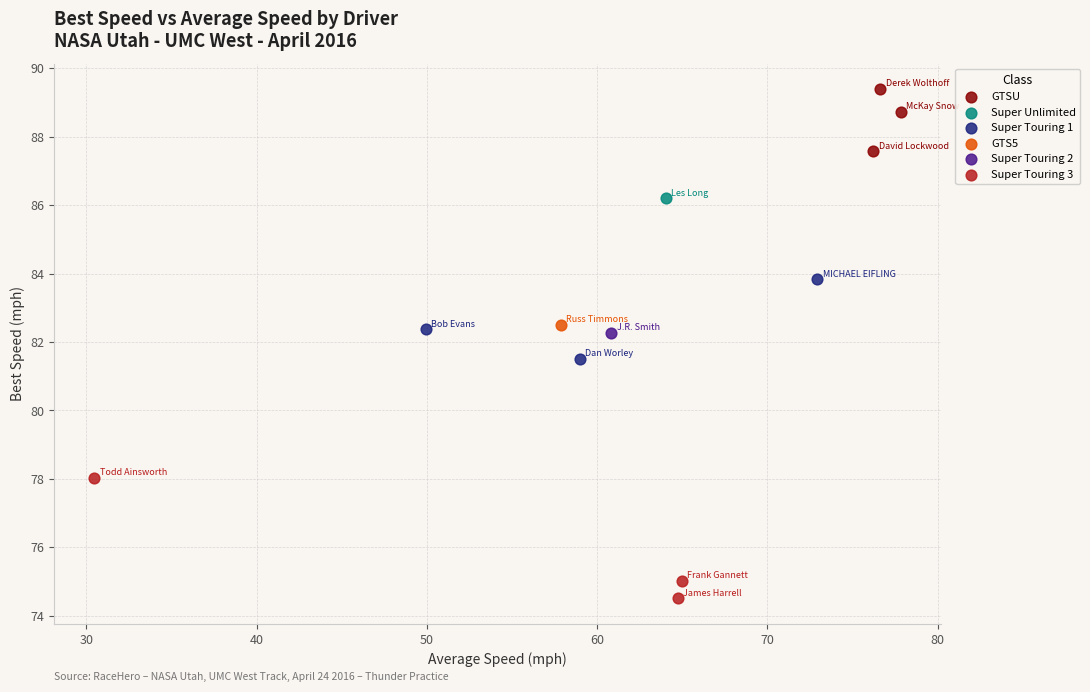

What are all the series names shown in the legend?

GTSU, Super Unlimited, Super Touring 1, GTS5, Super Touring 2, Super Touring 3